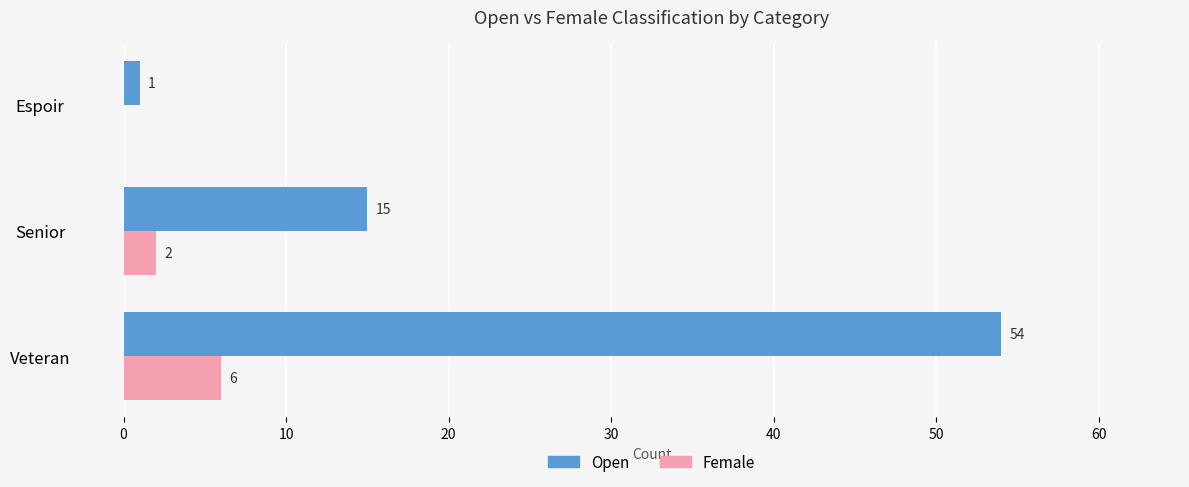

Count the number of categories in the chart.

3